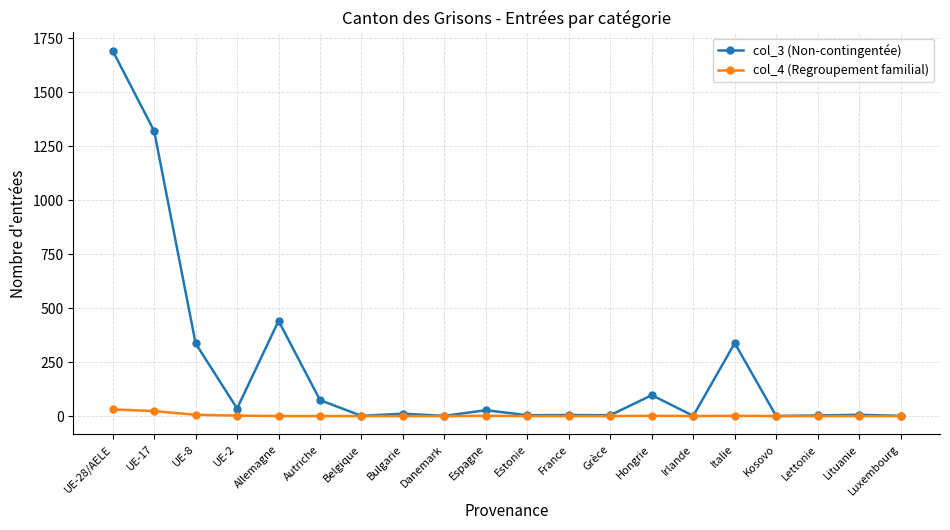

At which category does col_3 (Non-contingentée) reach its first local valley?

UE-2